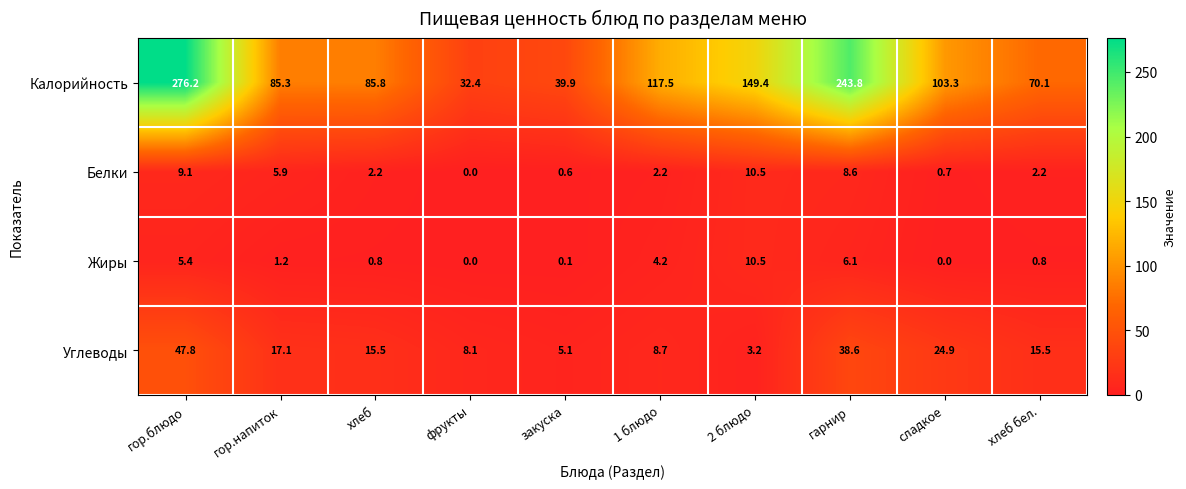

What is the greatest value displayed?

276.2